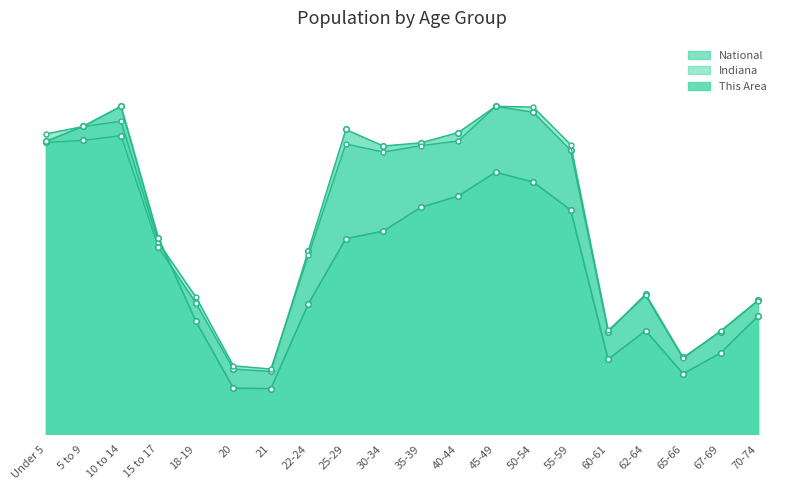

At which label does National first exceed 86?

Under 5